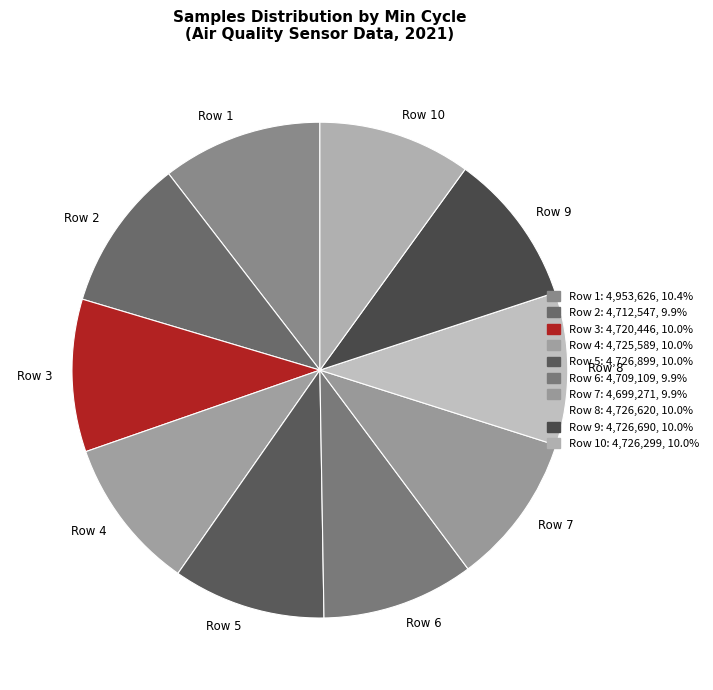

Does any single category account for the majority?

No